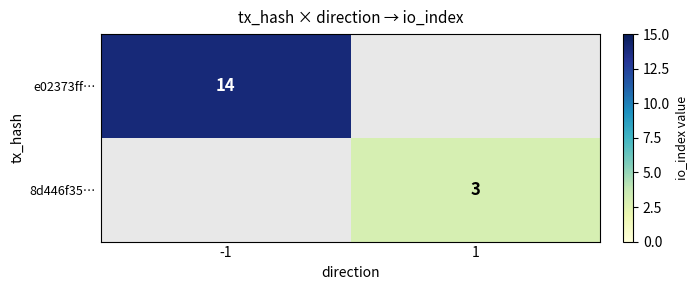

Count the number of categories in the chart.

2